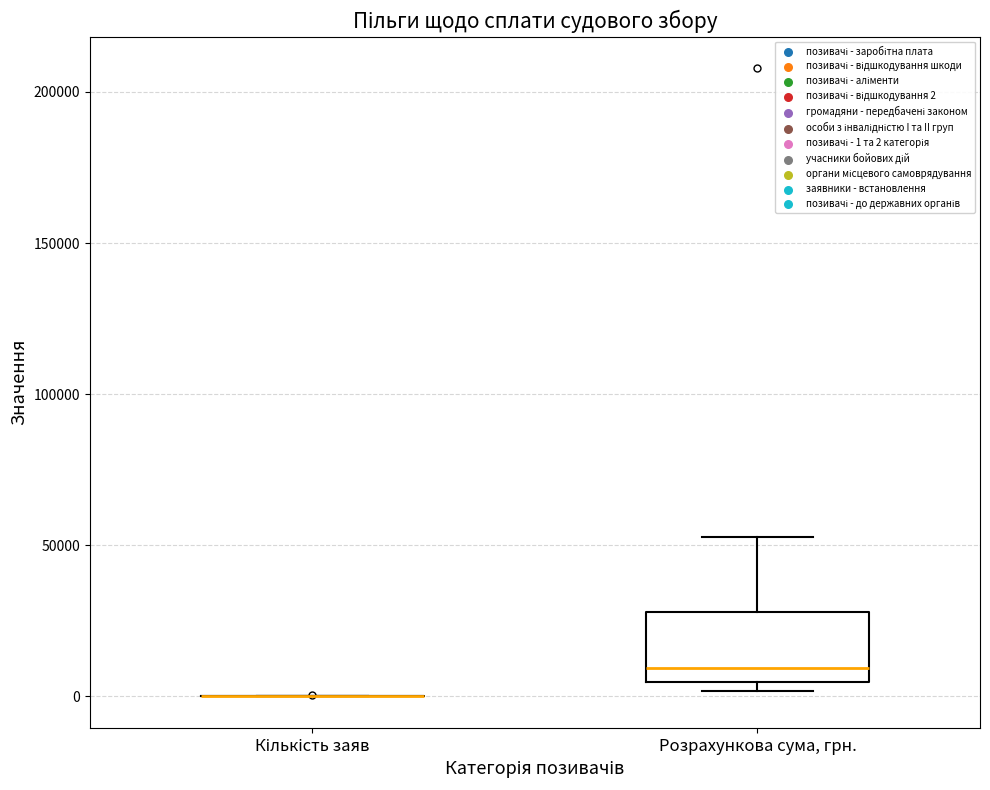

Reading left to right, transcribe this box plot: for each box, give where its median line is, the range the box spans, and where its two whiskers end, as read against the y-axis. The values are not printed on the chart, so give them approximately, as read against the axis.

Кількість заяв: box collapsed to a line at 0, whiskers 0 to 0
Розрахункова сума, грн.: median 10000, box 5000 to 30000, whiskers 0 to 55000